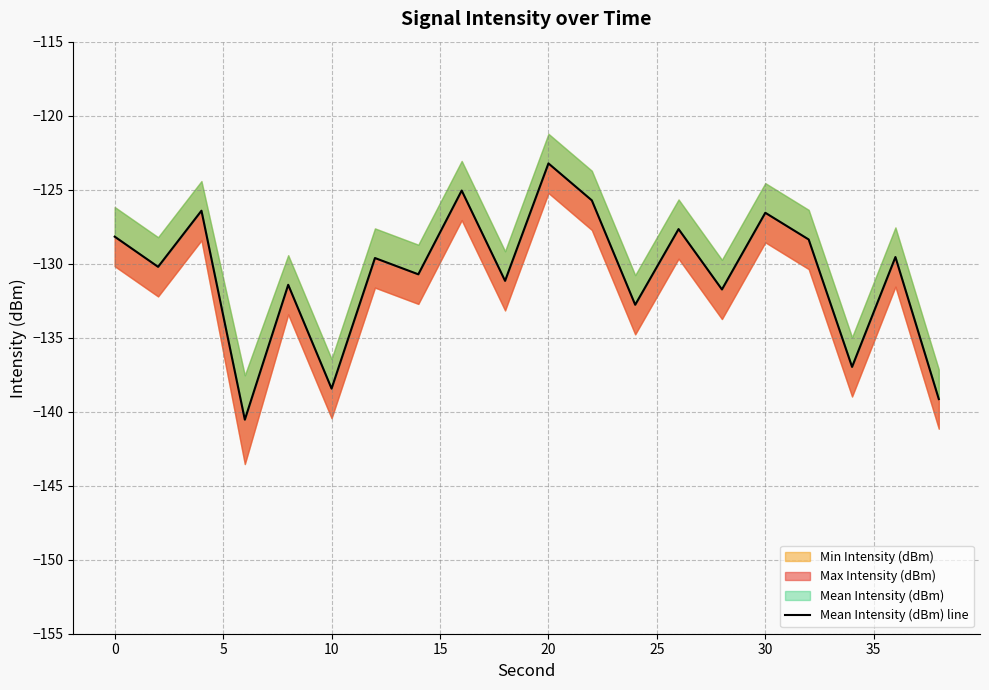

What is the sum of all values?

-2613.5